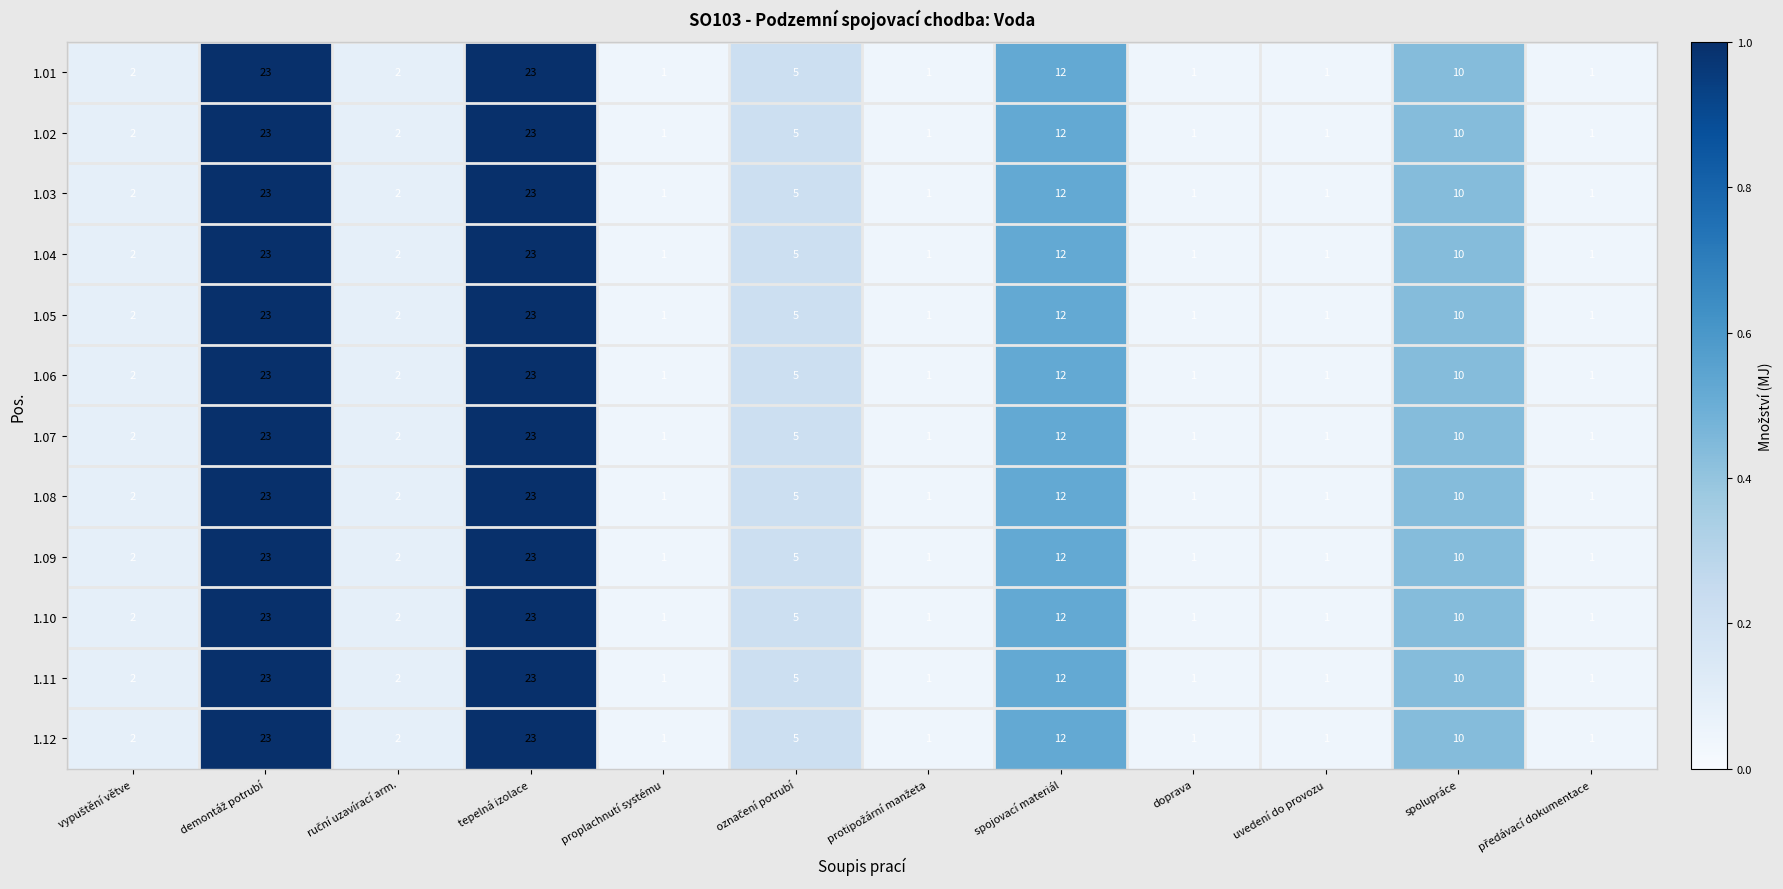

Read the 1.09 value at tepelná izolace.

23